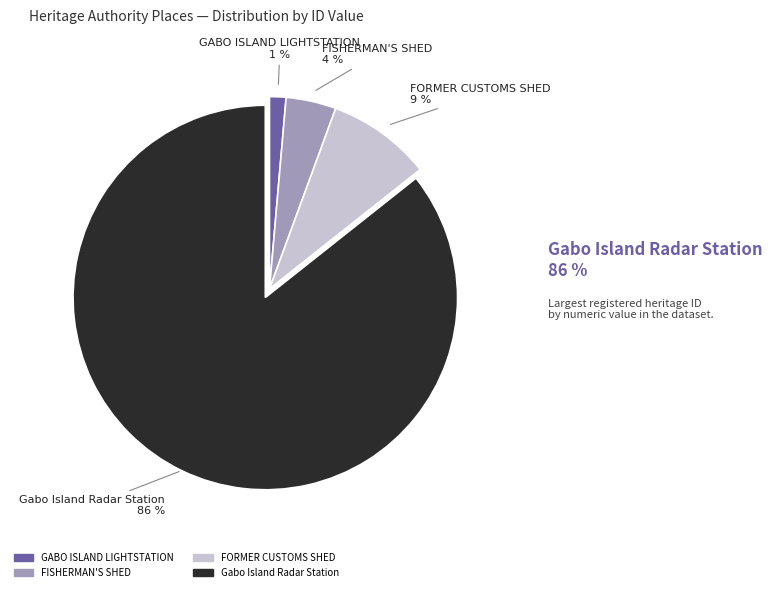

Is the sum of Gabo Island Radar Station and FORMER CUSTOMS SHED greater than half?

Yes